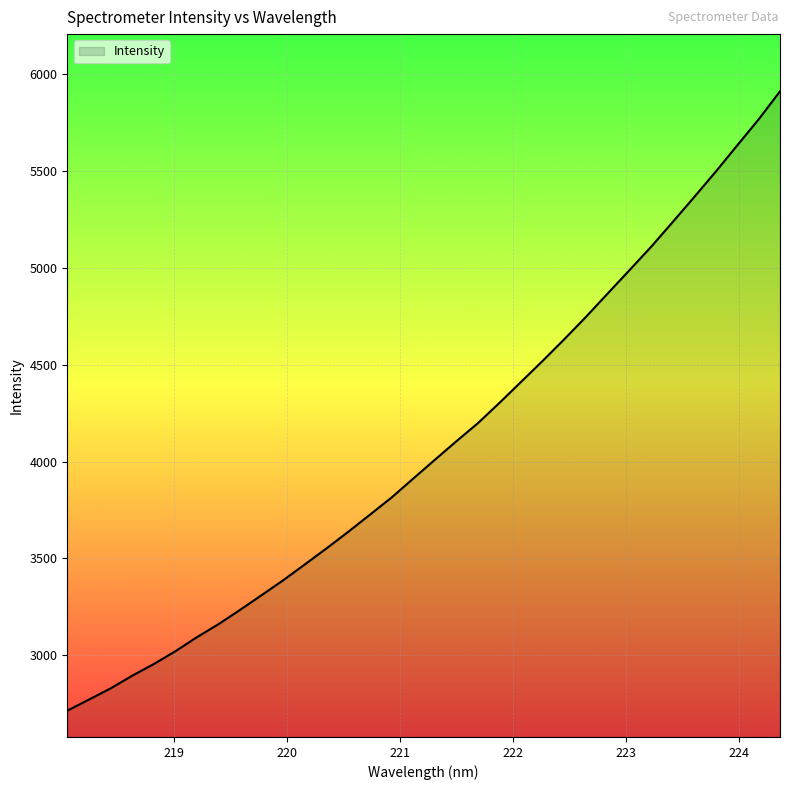

What is the minimum value shown in the chart?

2714.2